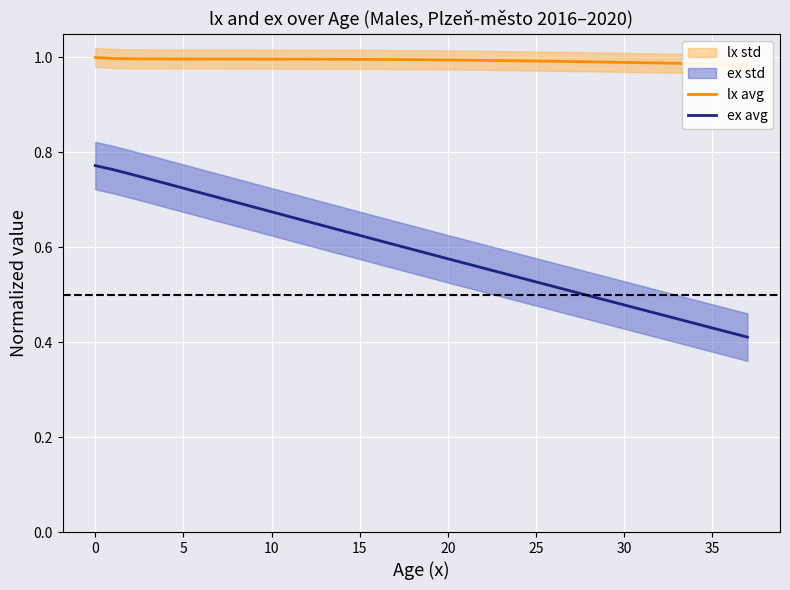

What is the difference between the maximum and minimum values in the ex avg series?

0.4